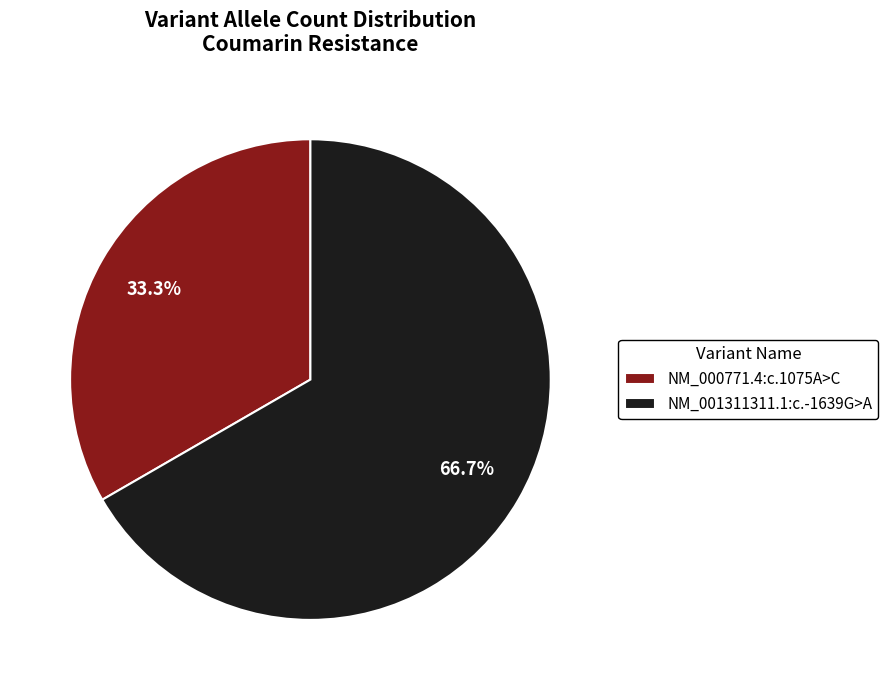

Combined, do NM_001311311.1:c.-1639G>A and NM_000771.4:c.1075A>C account for over 50%?

Yes